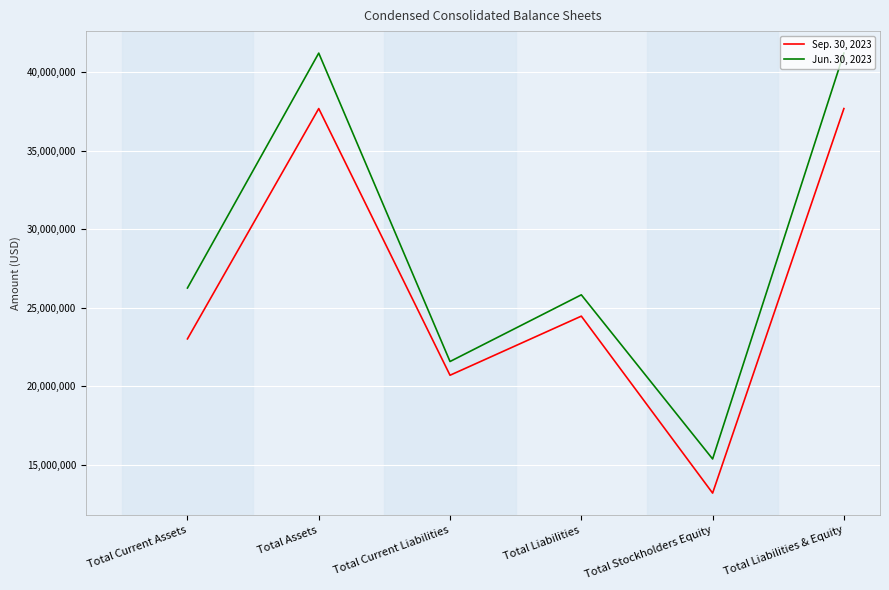

Which category has the lowest value in the Sep. 30, 2023 series?

Total Stockholders Equity